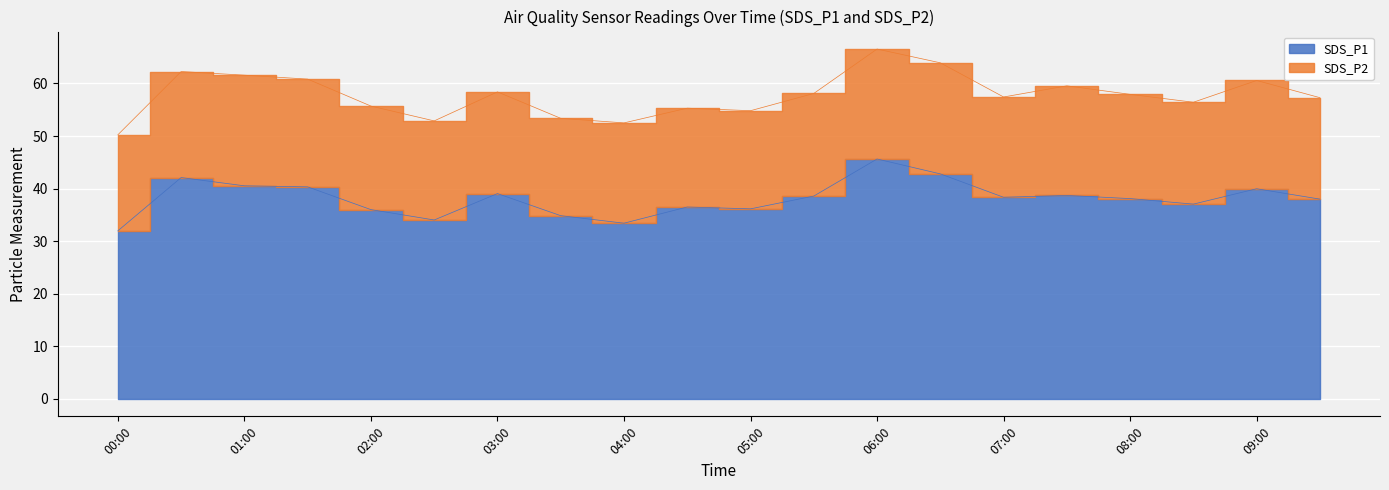

What is the change in value from 04:00 to 05:00?

+2.7